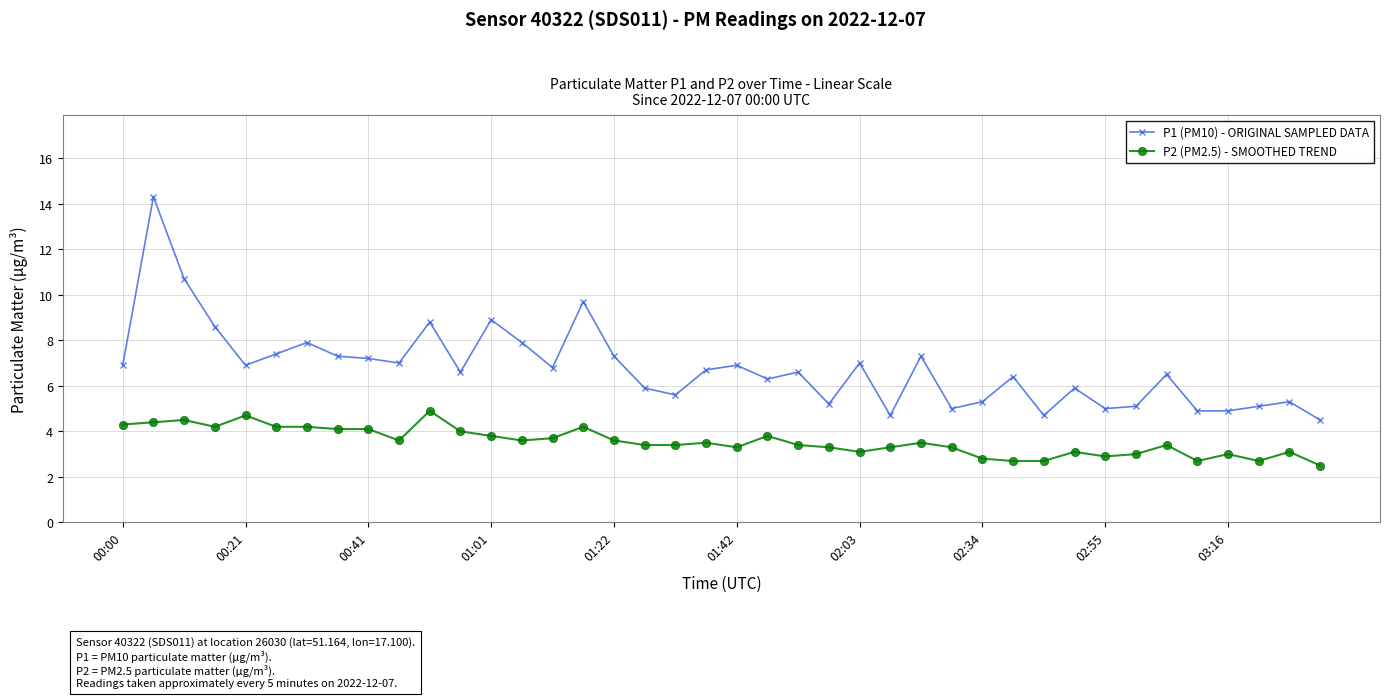

True or false: P1 (PM10) - ORIGINAL SAMPLED DATA and P2 (PM2.5) - SMOOTHED TREND cross at least once.

False